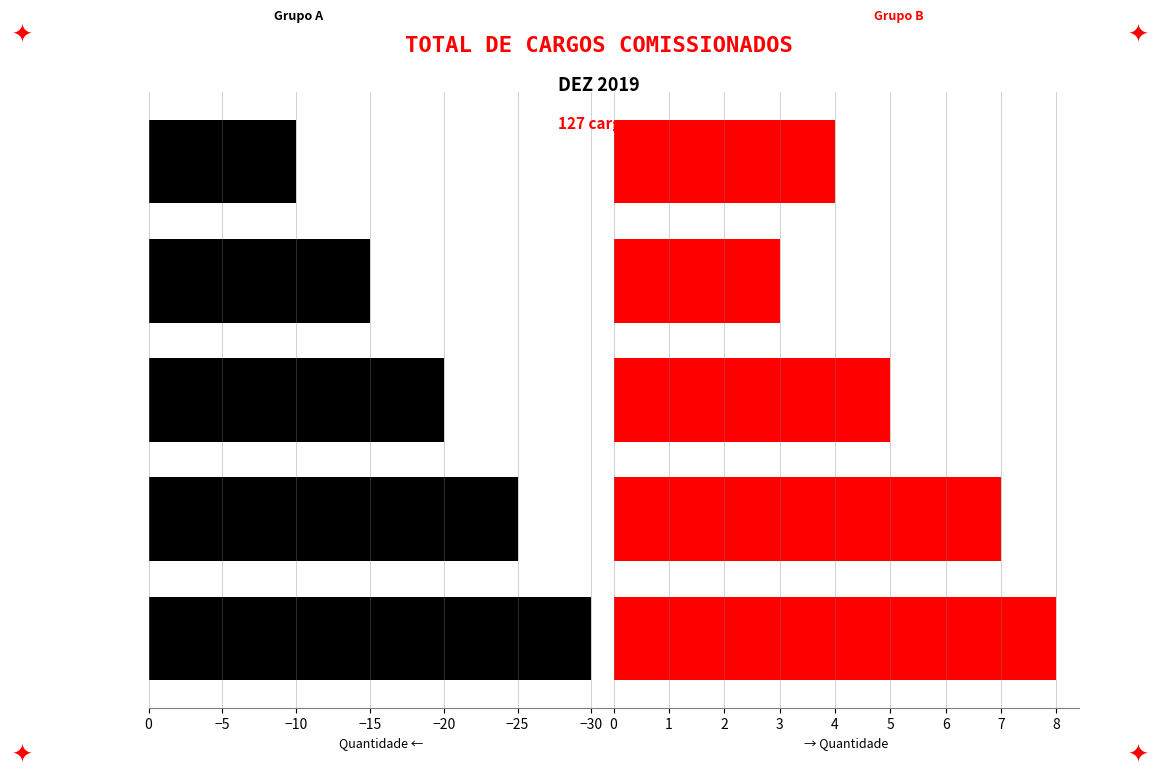

What is the difference between the maximum and second lowest values in the Grupo B series?

4